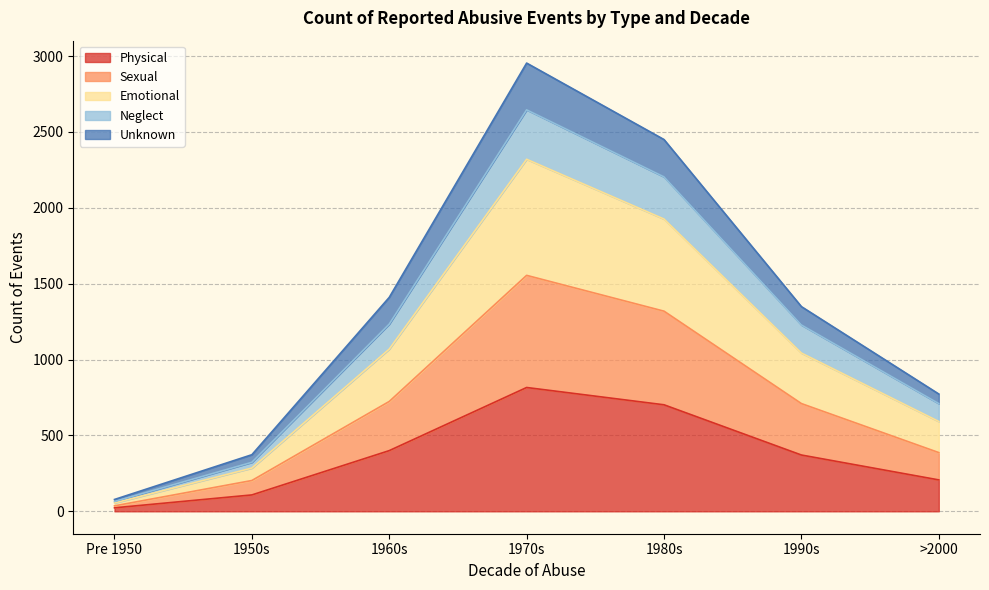

Which category has the lowest value in the Physical series?

Pre 1950